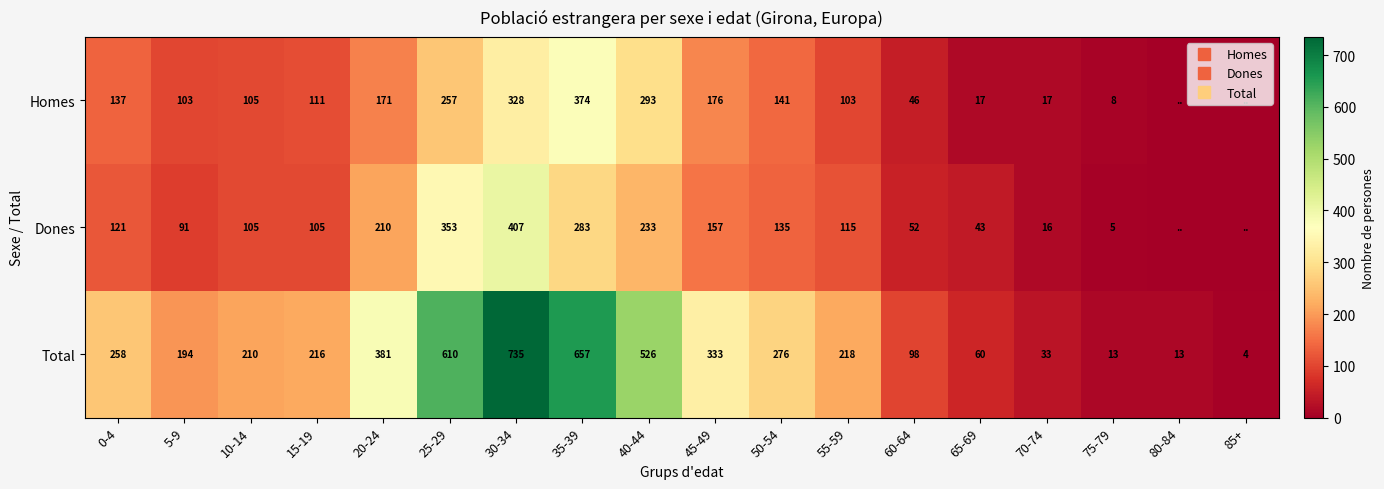

Which category has the lowest value across all series?

80-84